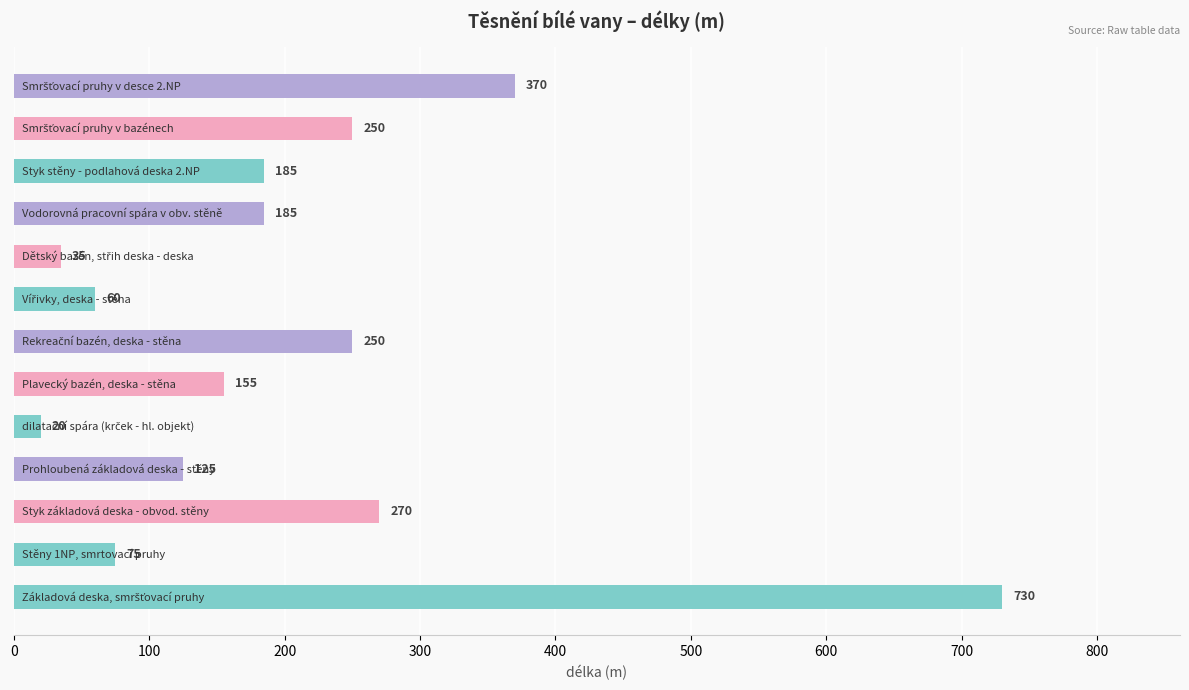

What is the maximum value shown in the chart?

730